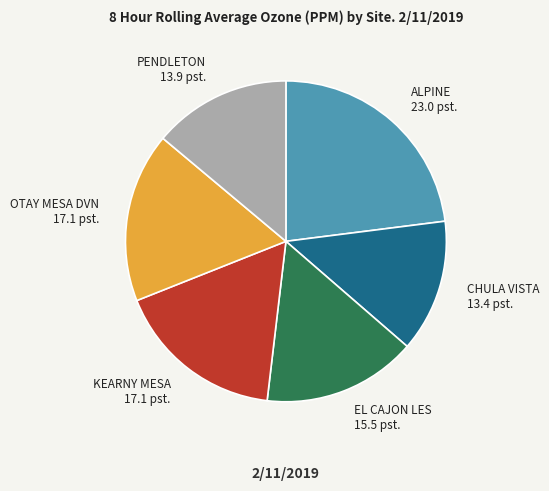

Does KEARNY MESA account for over 50% of the chart?

No